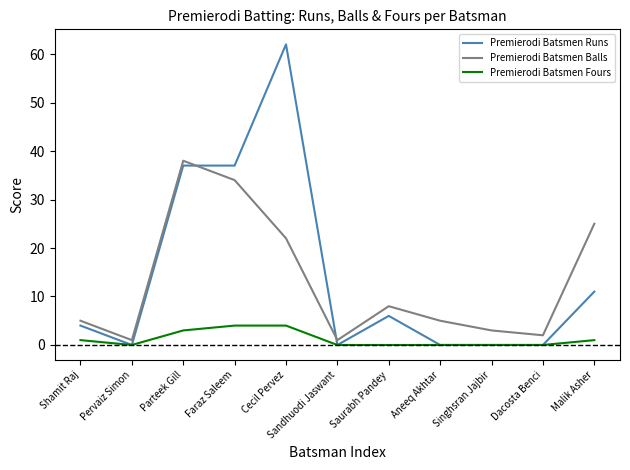

Which series has the largest total across all categories?

Premierodi Batsmen Runs